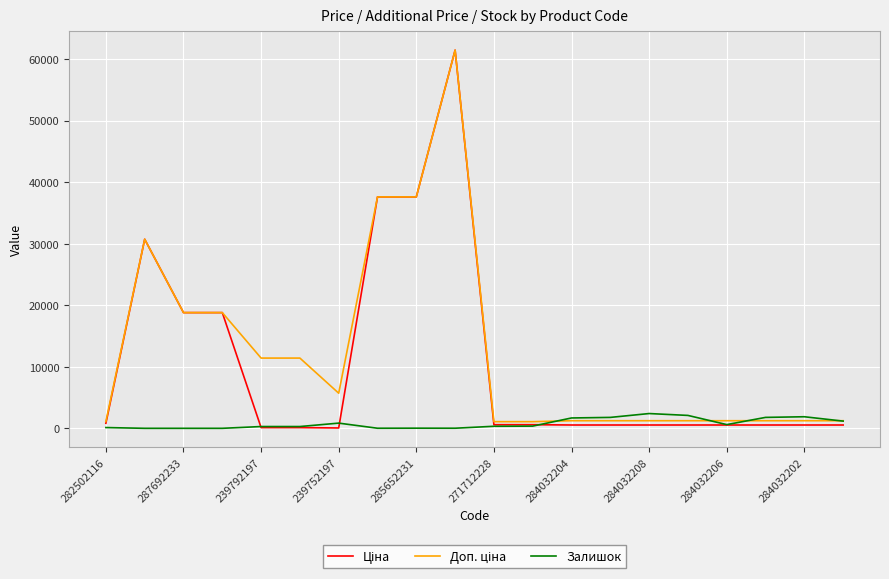

What is the greatest value displayed?

61434.3